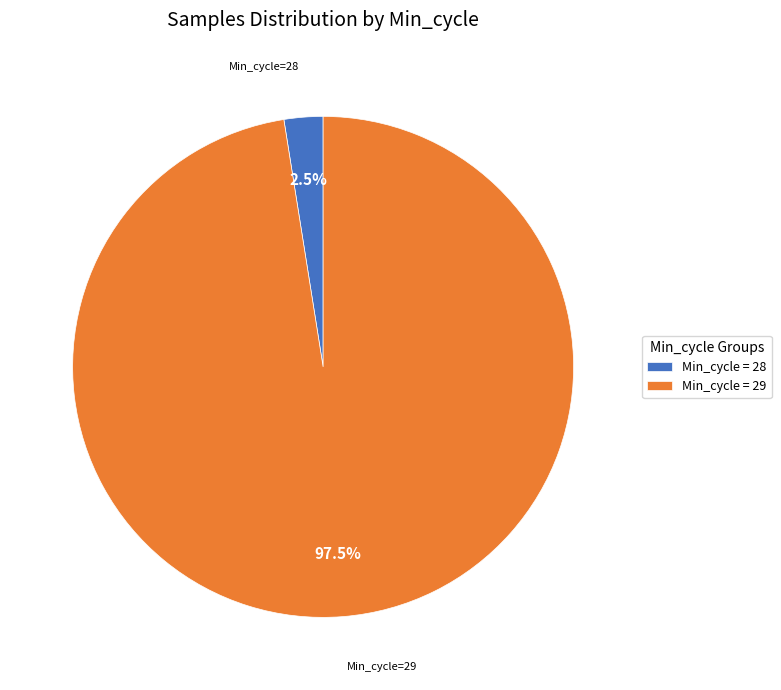

Between Min_cycle = 28 and Min_cycle = 29, which is larger?

Min_cycle = 29